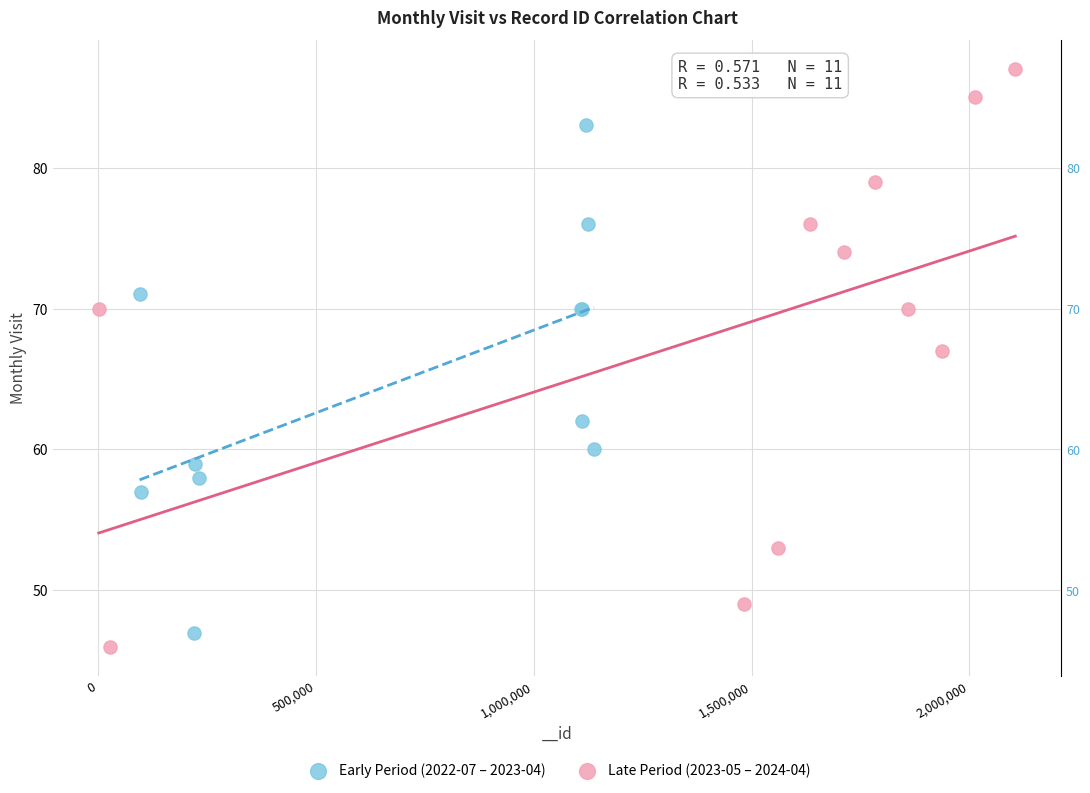

Which series contains the highest Y value?

Late Period (2023-05 – 2024-04)